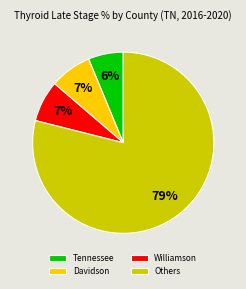

How many segments does this pie chart have?

4